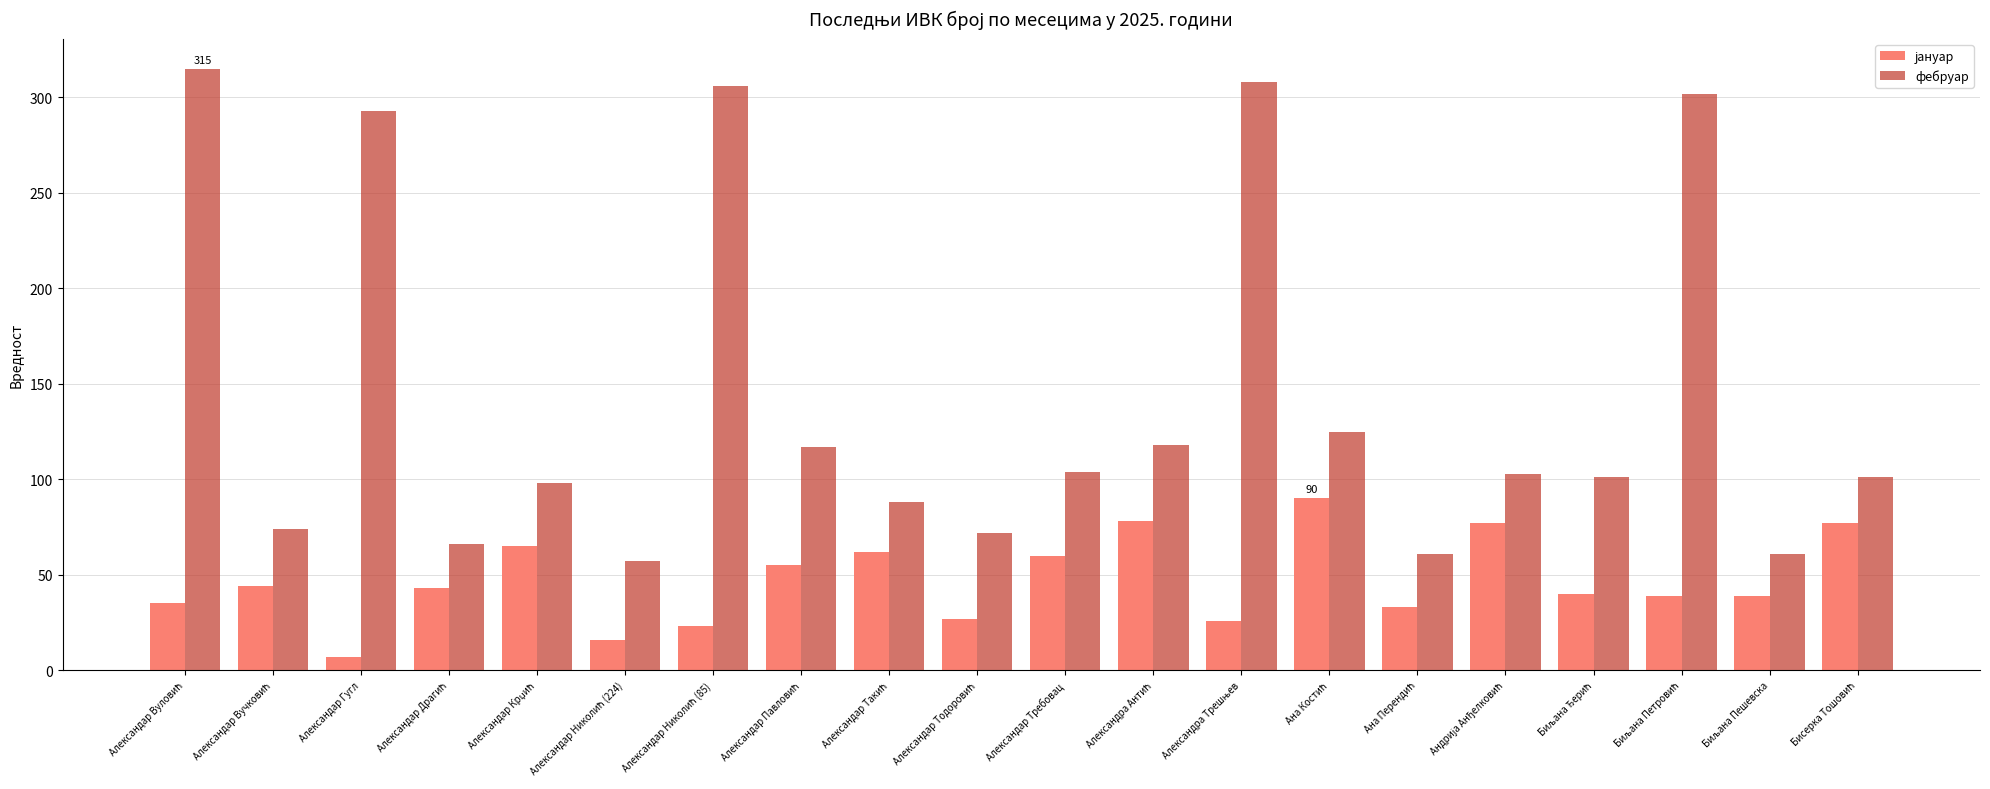

At how many categories does at least one series exceed 174?

5